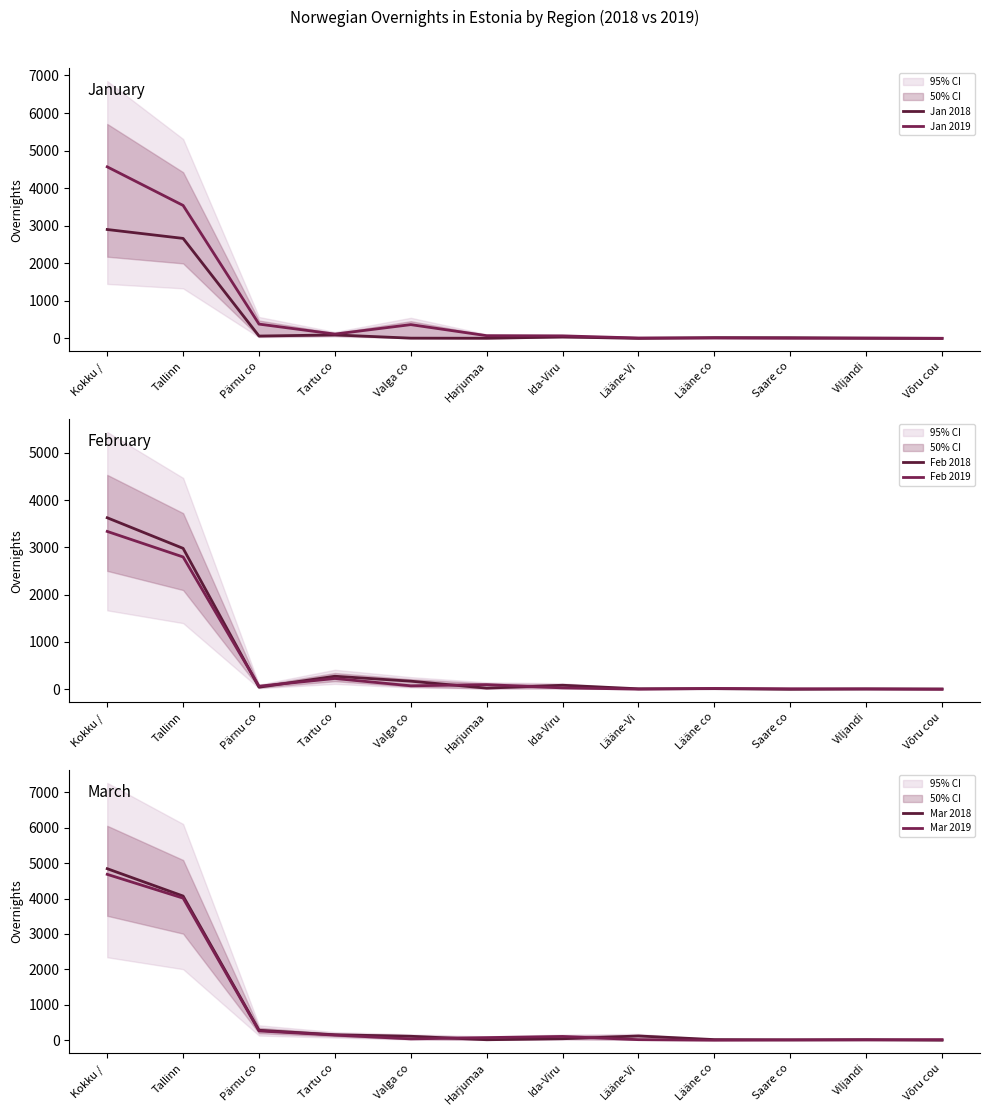

How many data points does each series have?

12